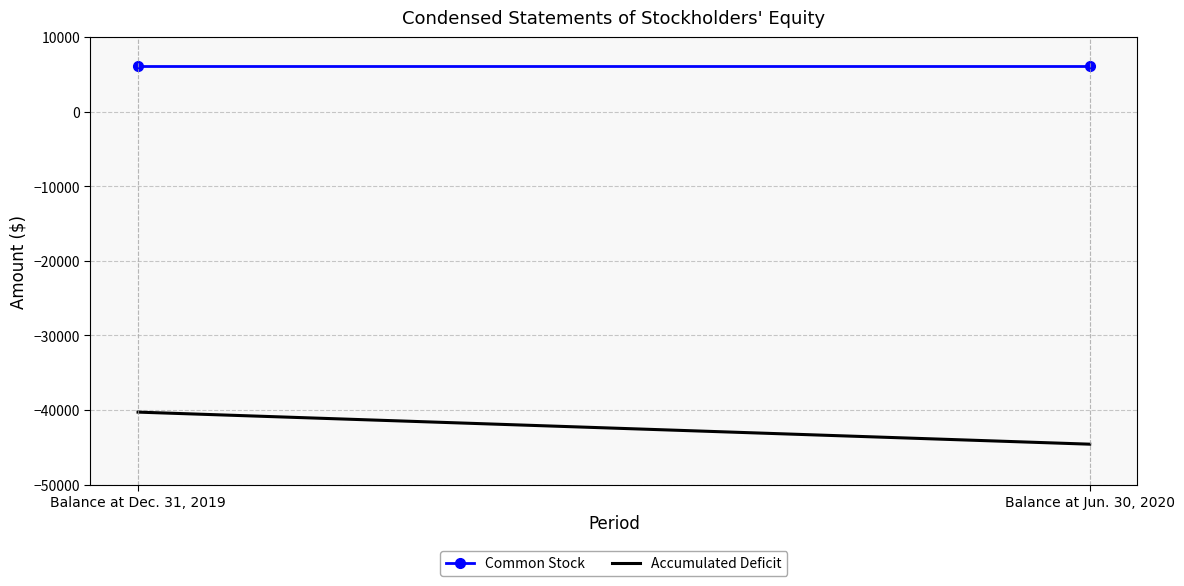

What is the minimum value shown in the chart?

-44591